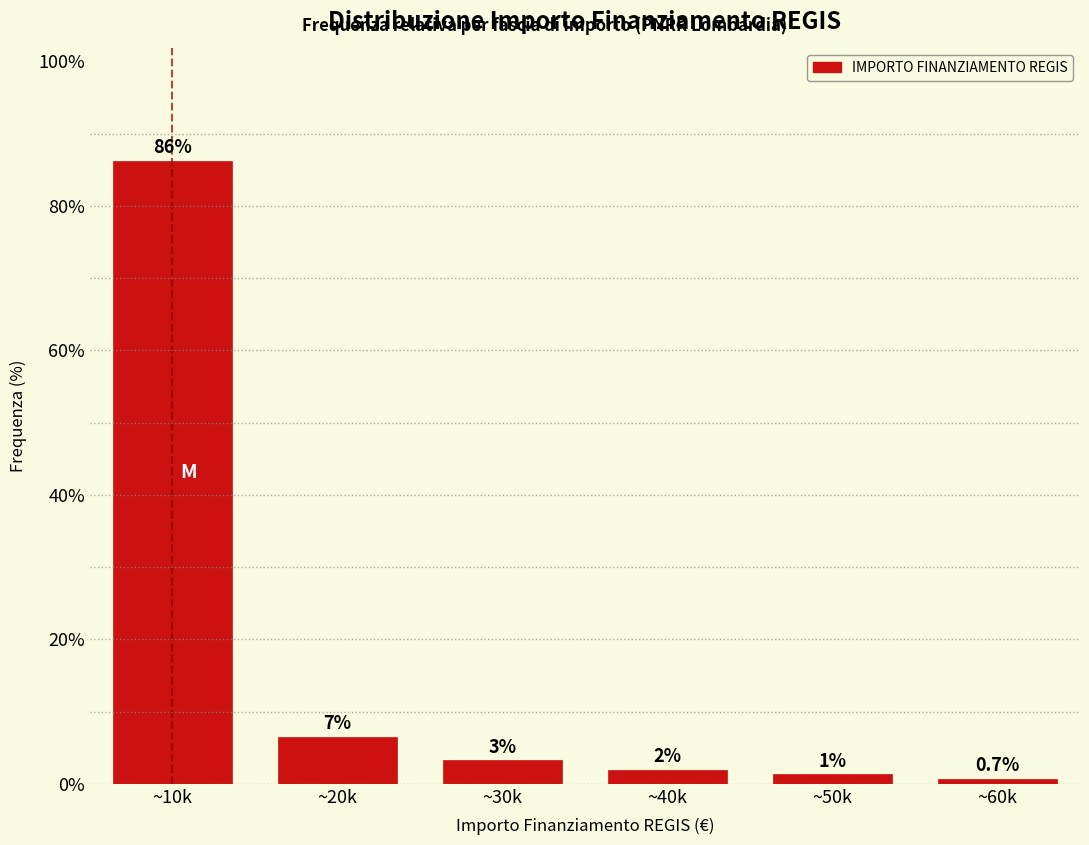

What is the label of the 2nd bar from the left?

~20k